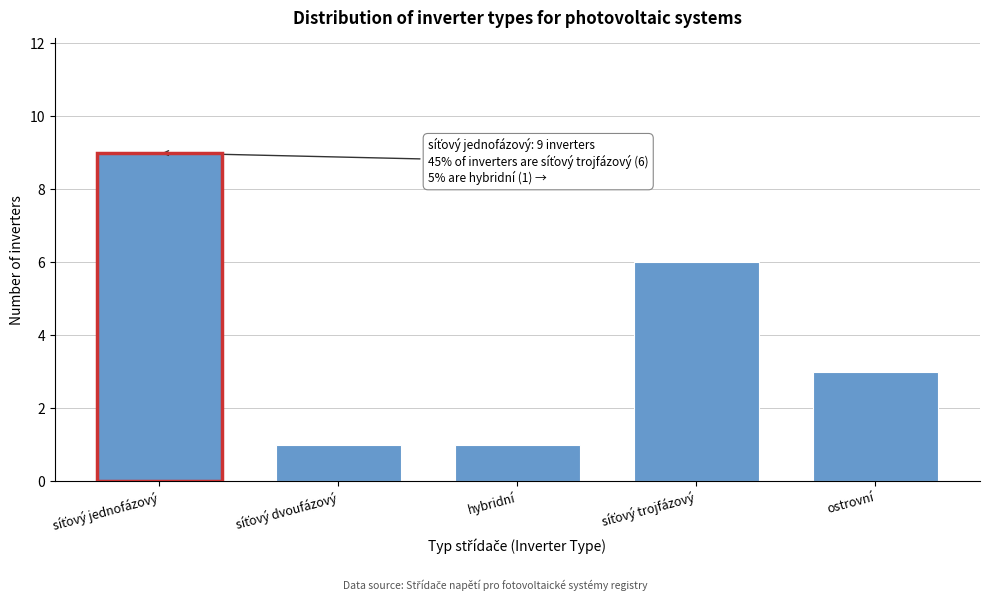

Reading left to right, list all the values displayed in this chart.

9	1	1	6	3